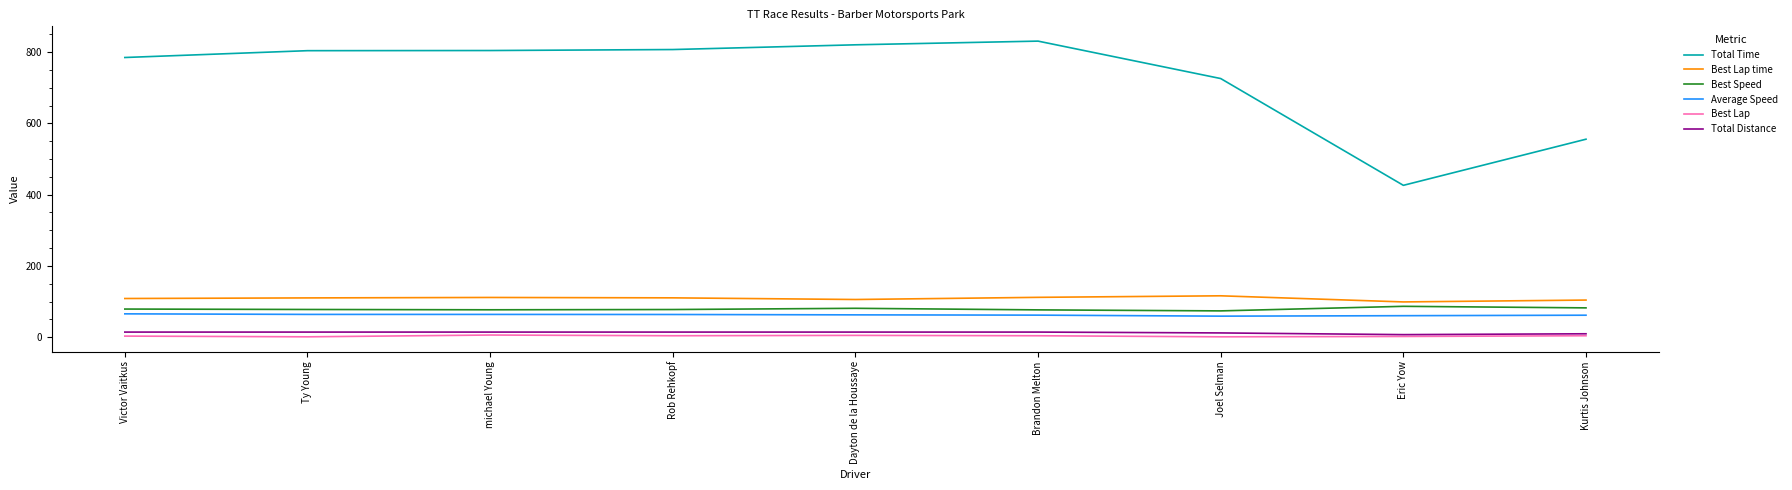

Which series has the largest range (max minus min)?

Total Time